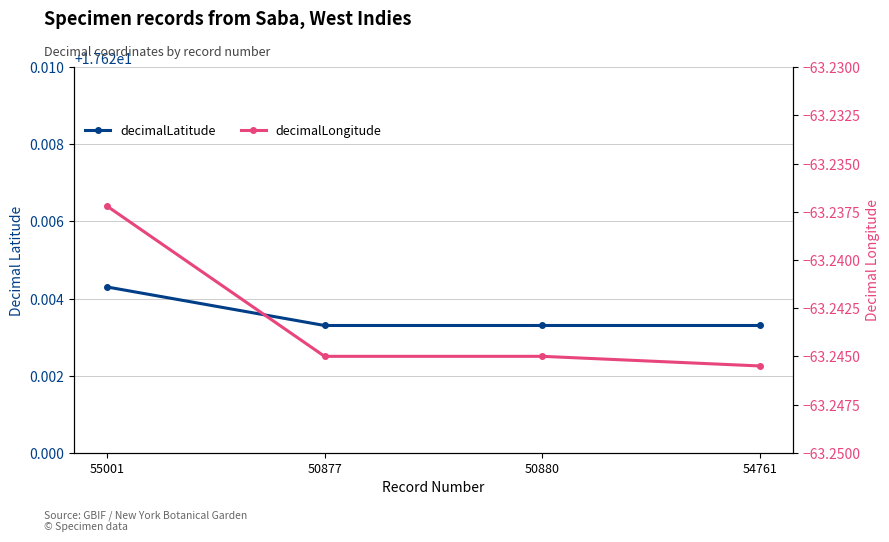

Between 54761 and 55001, which is larger?

55001